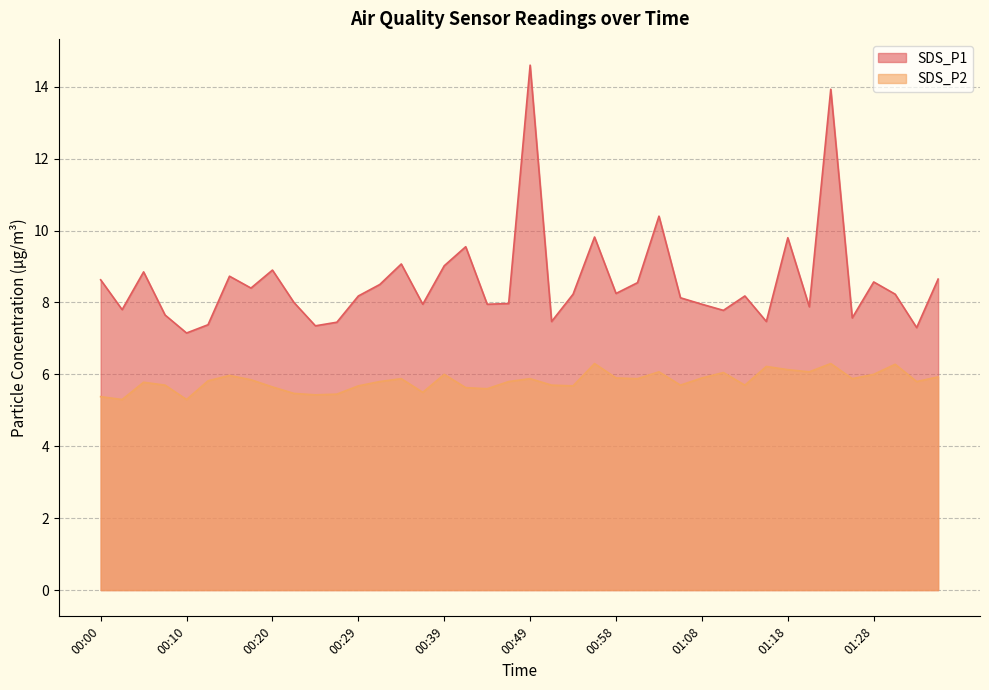

The SDS_P1 series shows 8.6 at 01:28. True or false?

True